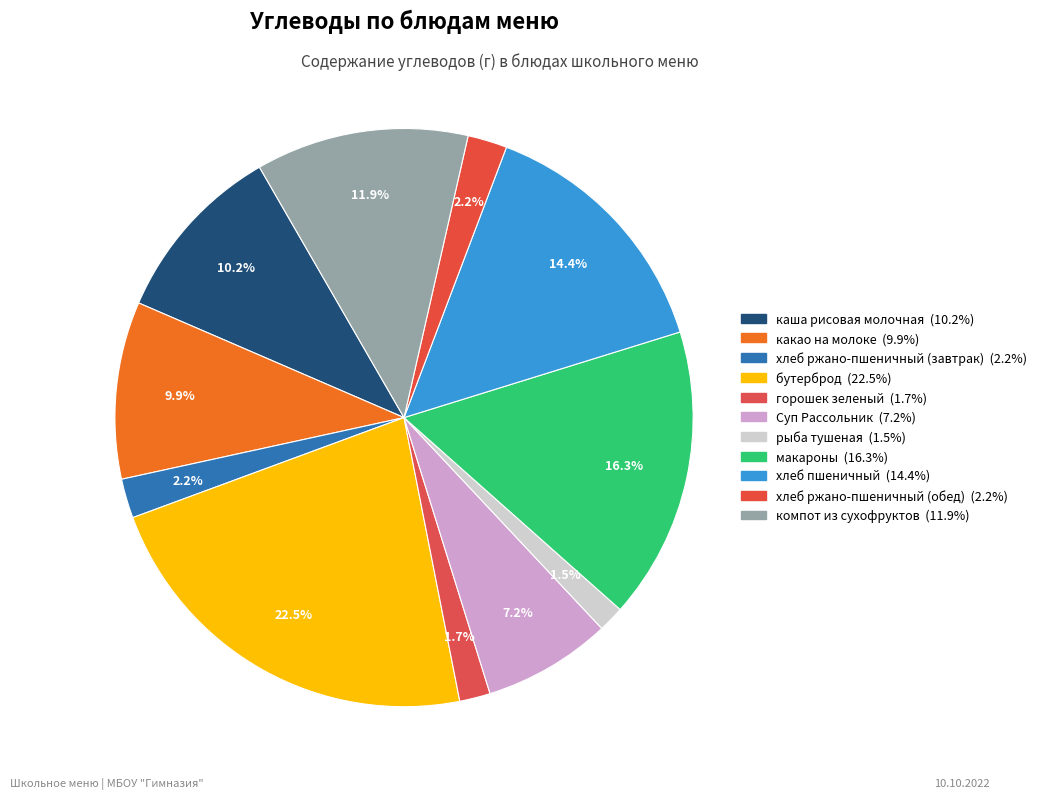

To the nearest percent, what is the difference between the горошек зеленый and какао на молоке slice percentages?

8%